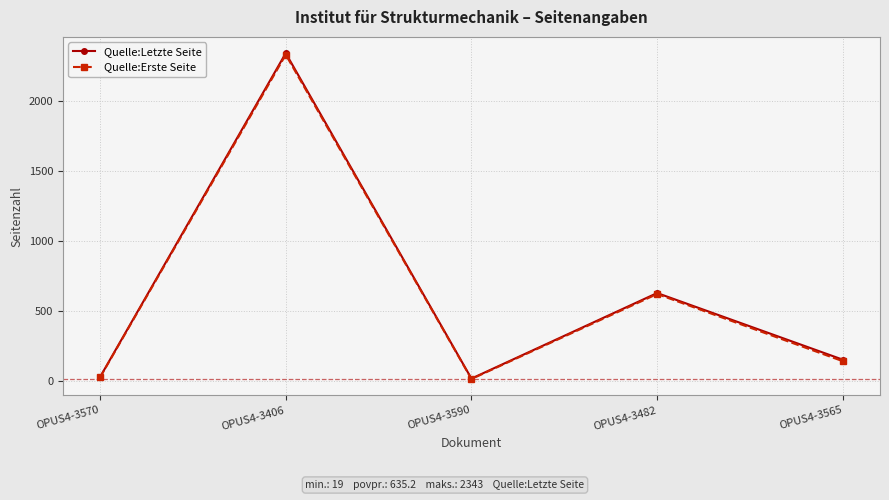

True or false: Quelle:Letzte Seite and Quelle:Erste Seite intersect in this chart.

False